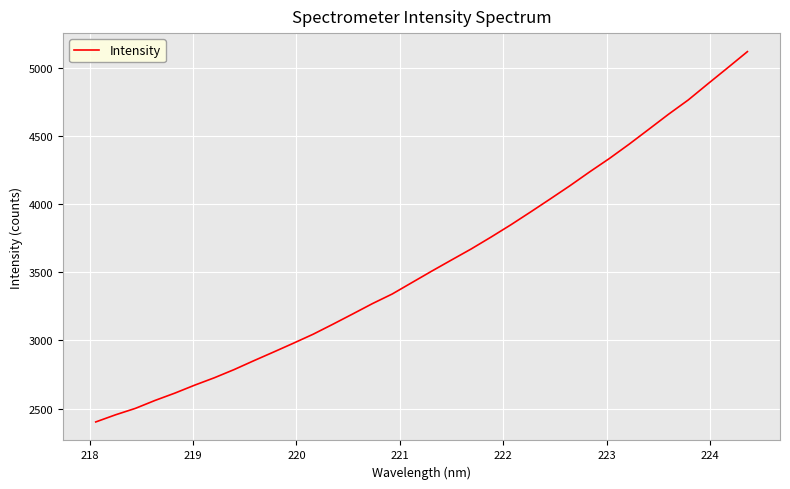

What is the difference between the maximum and minimum values?

2719.5